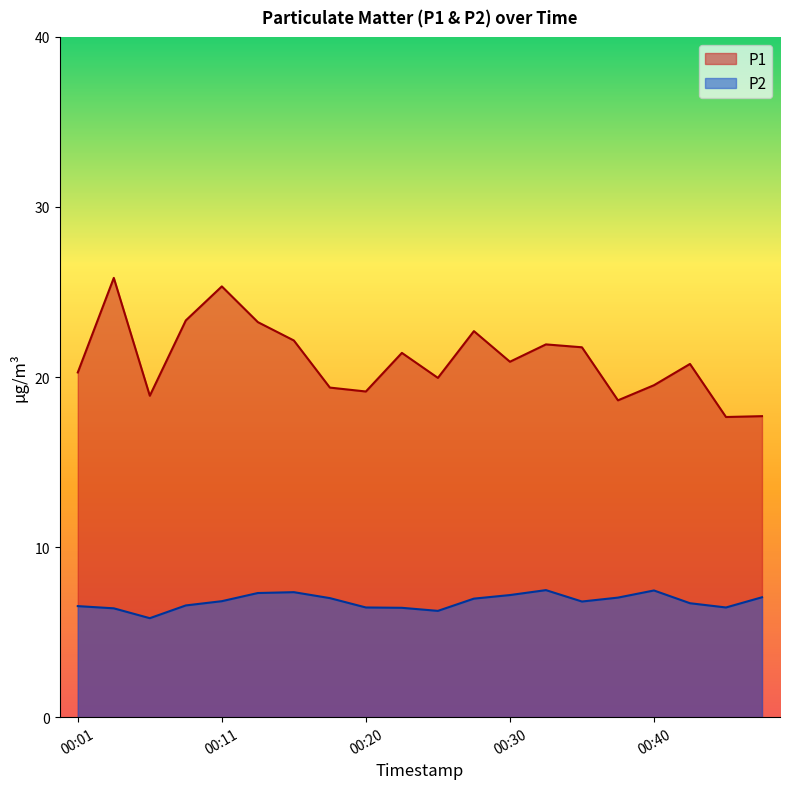

Rank the series by their maximum value, from lowest to highest.

P2, P1